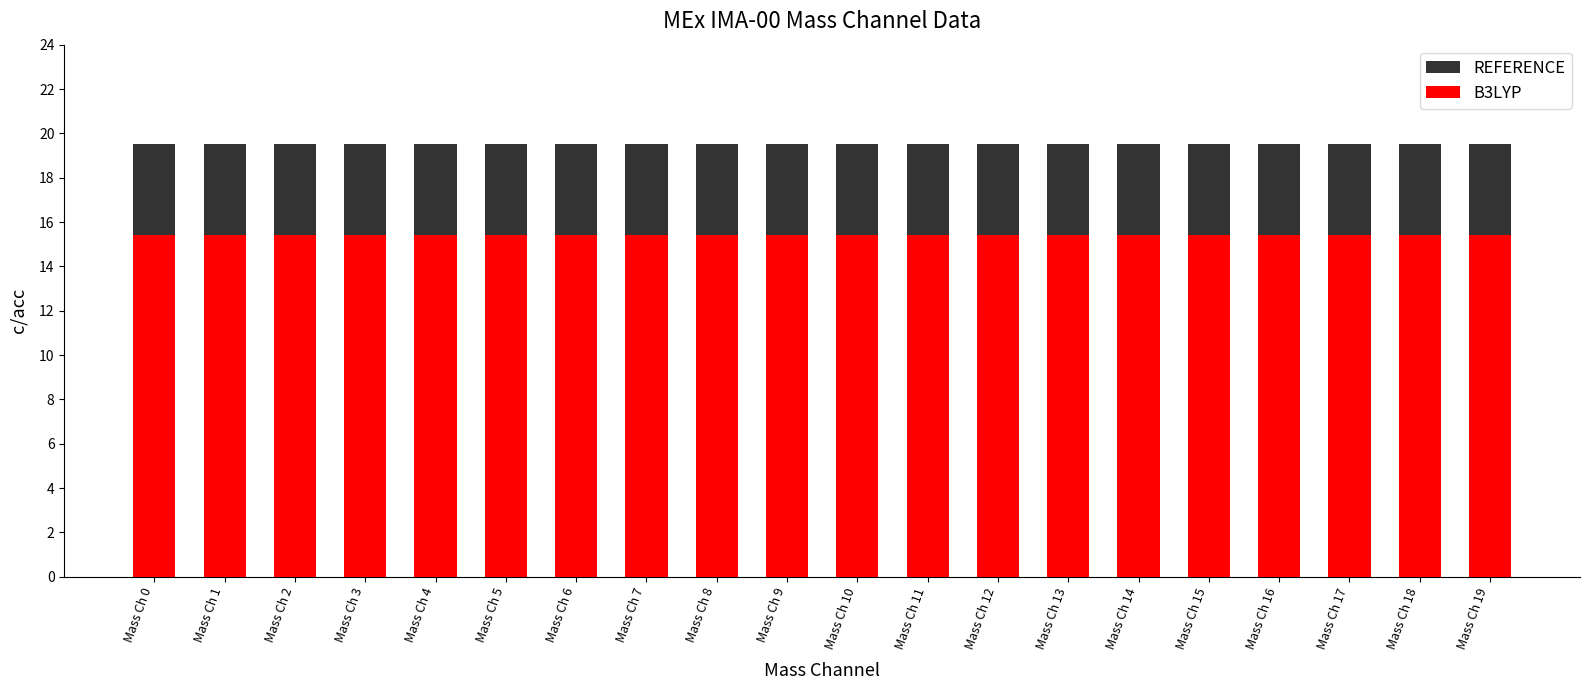

At which category is the sum across all series the highest?

Mass Ch 0